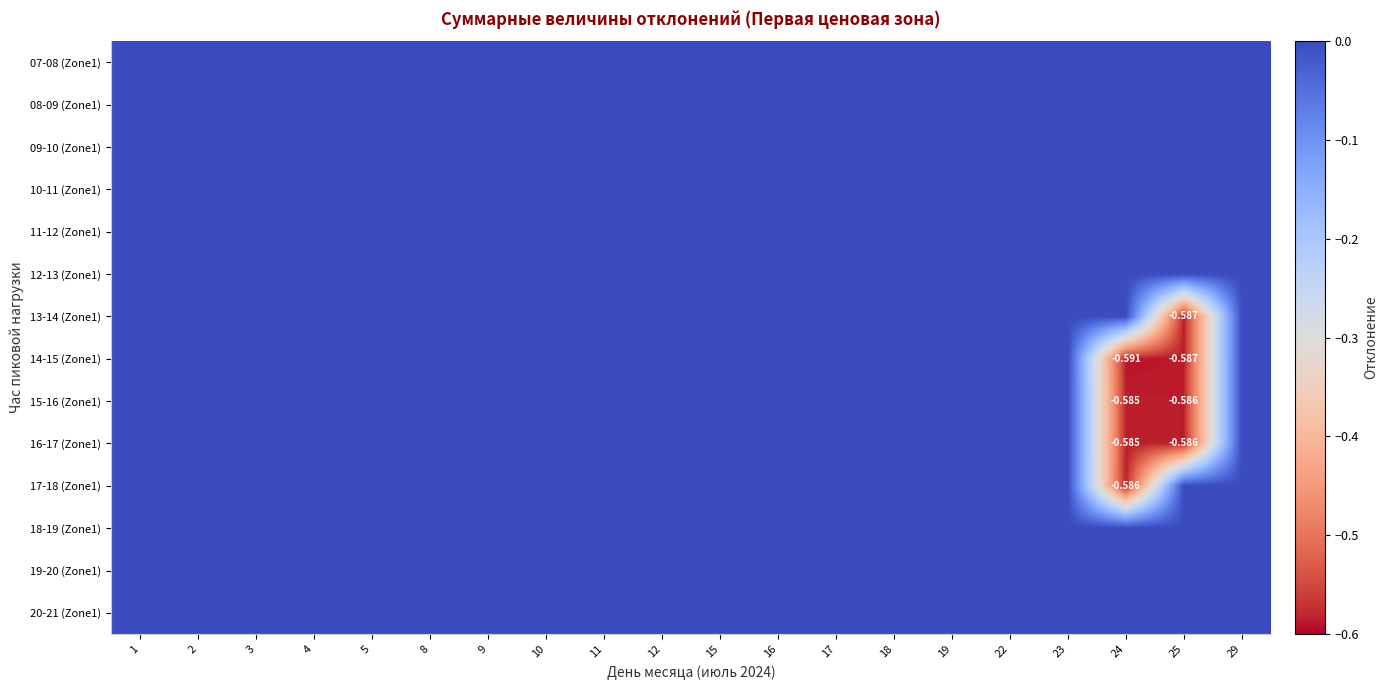

Is it true that 09-10 (Zone1) equals 0.0 at 17?

True